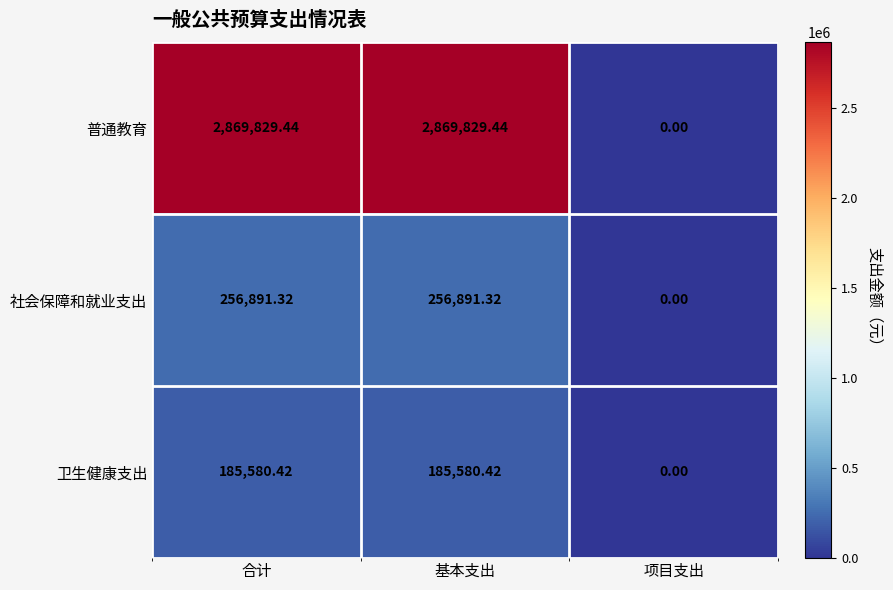

Where is 社会保障和就业支出 nearest to the value 128445?

项目支出